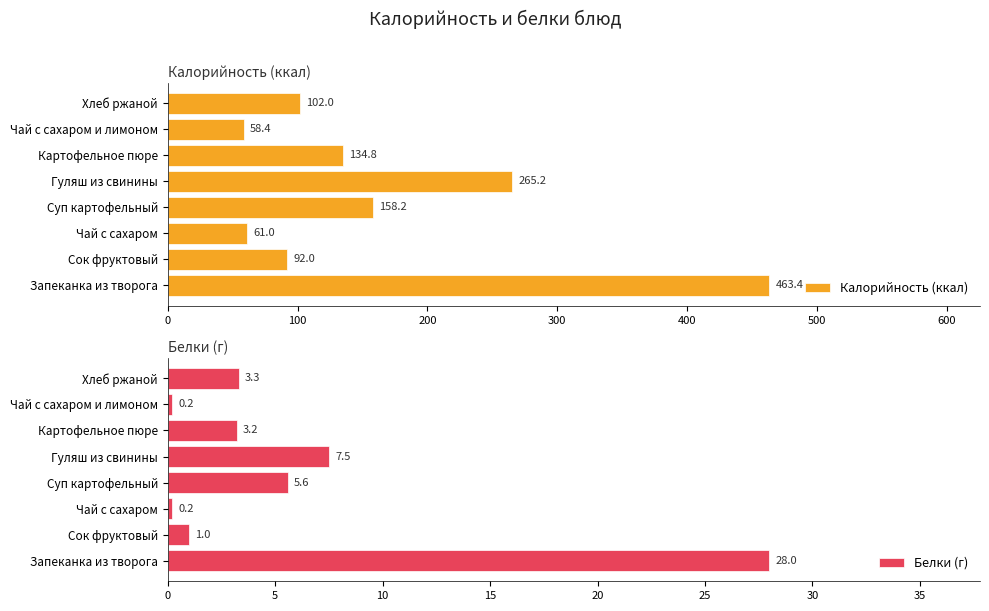

True or false: Калорийность (ккал) has a value of 158.2 at Суп картофельный.

True